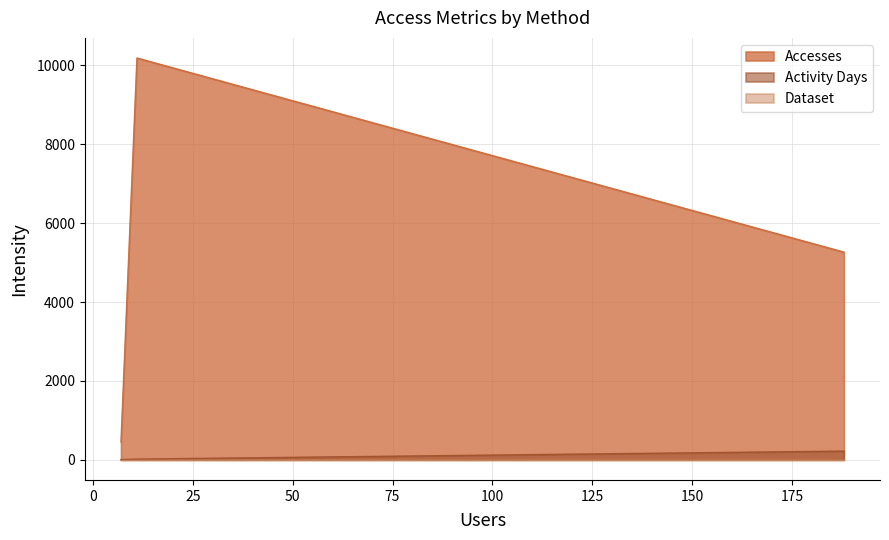

What is the maximum value for Accesses?

10186